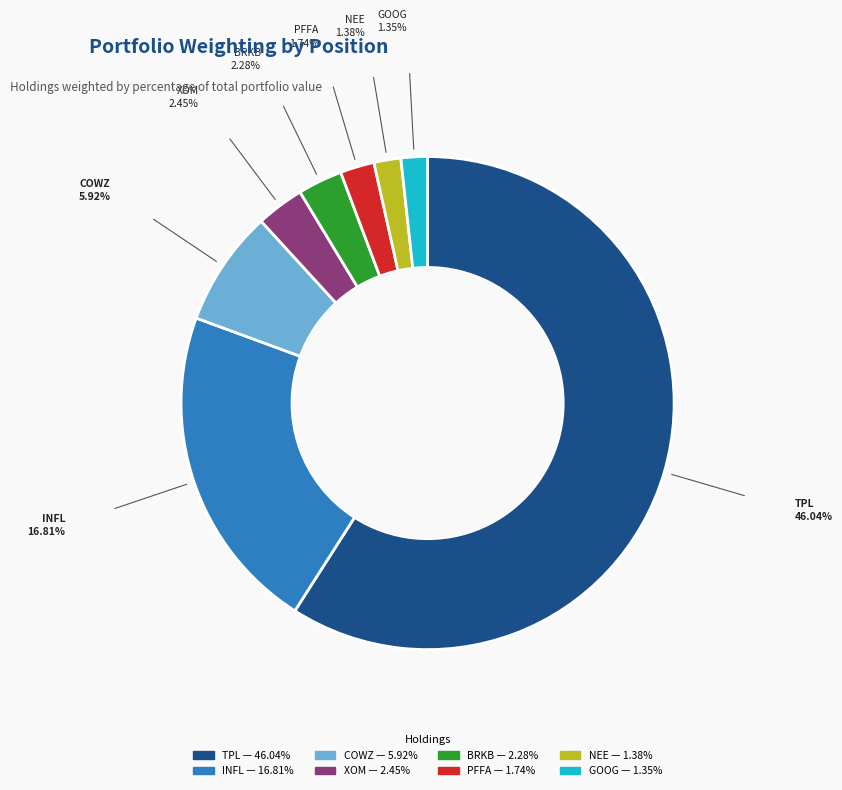

How many segments does this pie chart have?

8